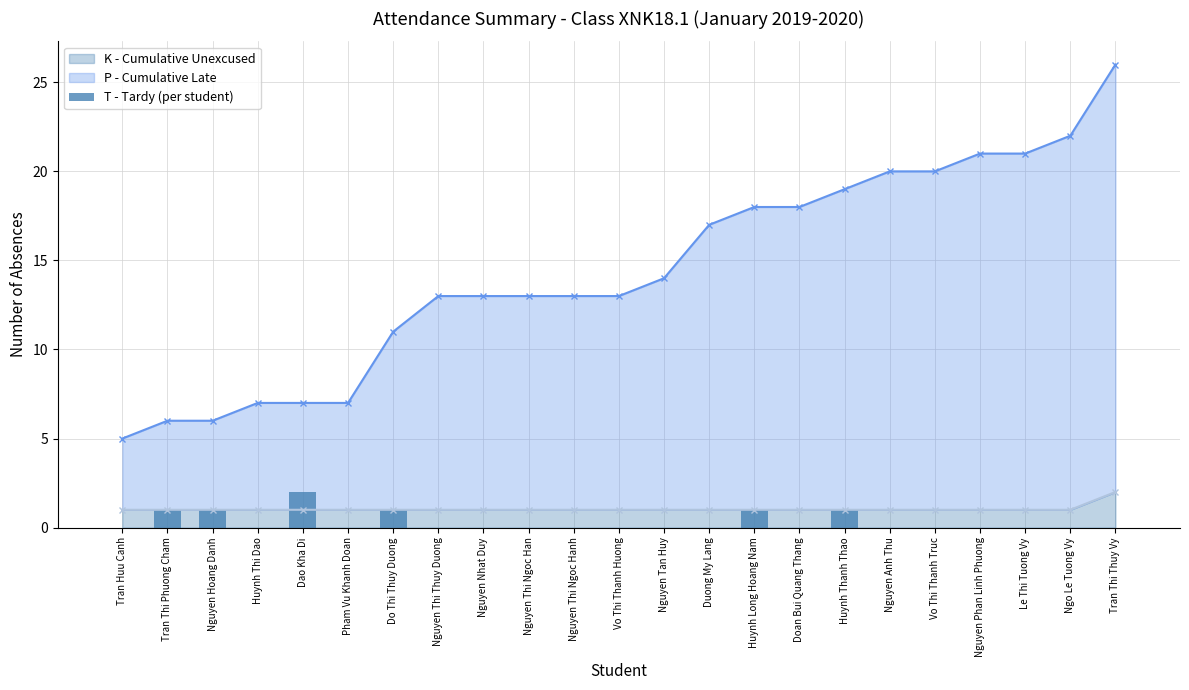

True or false: K - Cumulative Unexcused has a value of 2 at Huynh Thi Dao.

False